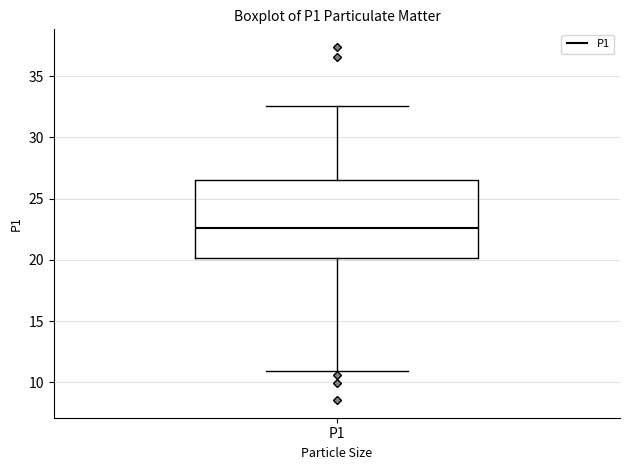

Transcribe this box plot: give where the median line is, the range the box spans, and where the two whiskers end, as read against the y-axis. The values are not printed on the chart, so give them approximately, as read against the axis.

median 22.5, box 20.0 to 26.5, whiskers 11.0 to 32.5